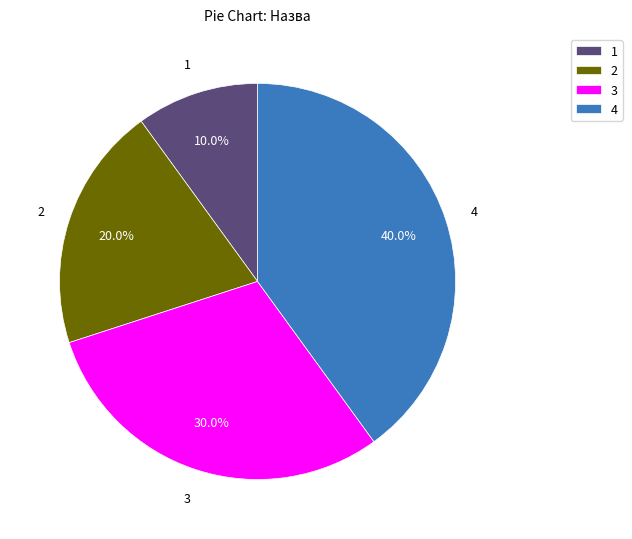

What is the ratio of the value at 3 to the value at 1?

3.0